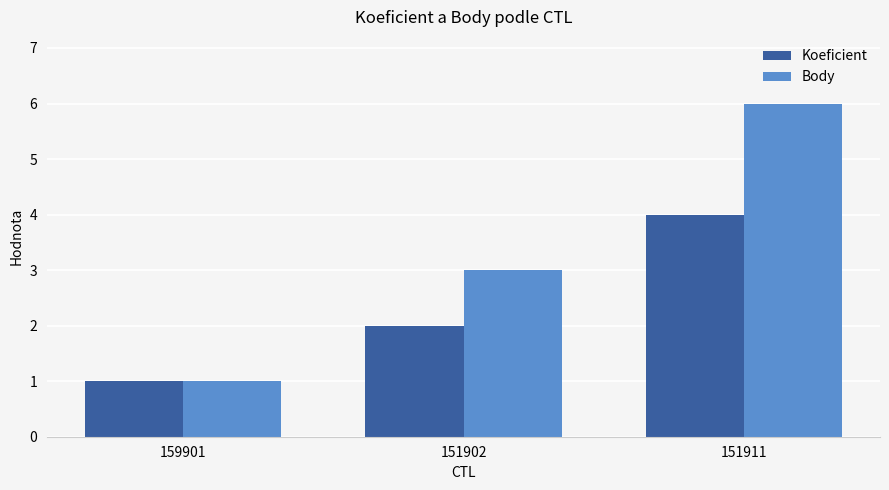

What is the value of the Body bar at the 3rd from the left?

6